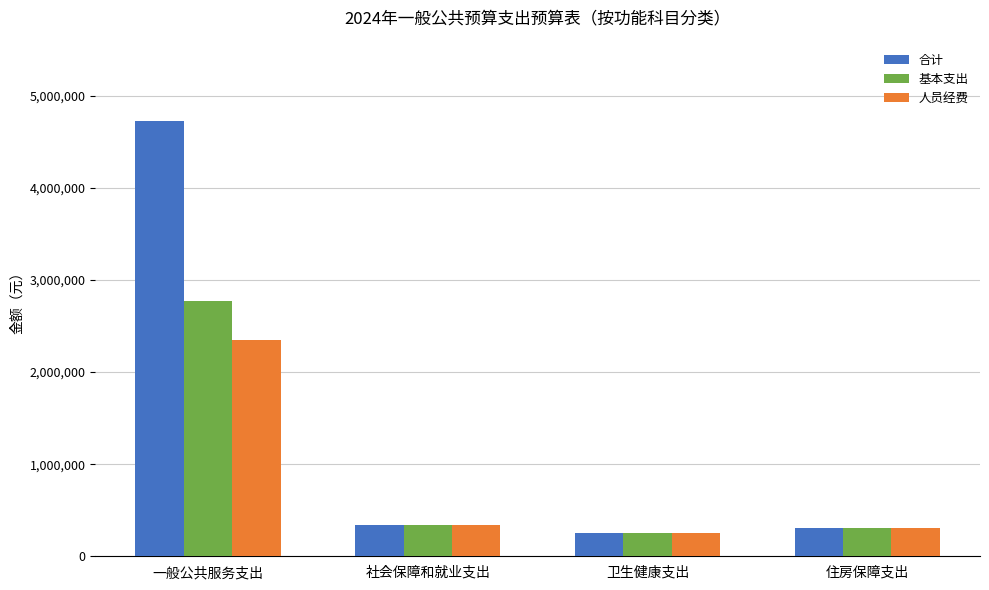

What is the minimum value shown in the chart?

257638.9